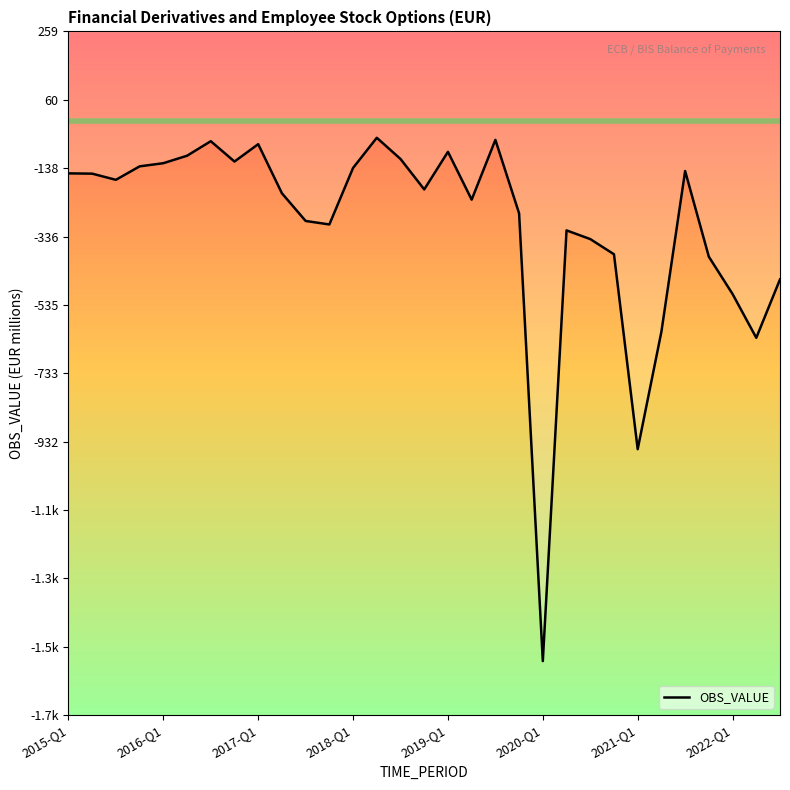

What is the difference between the maximum and minimum values?

1518.7